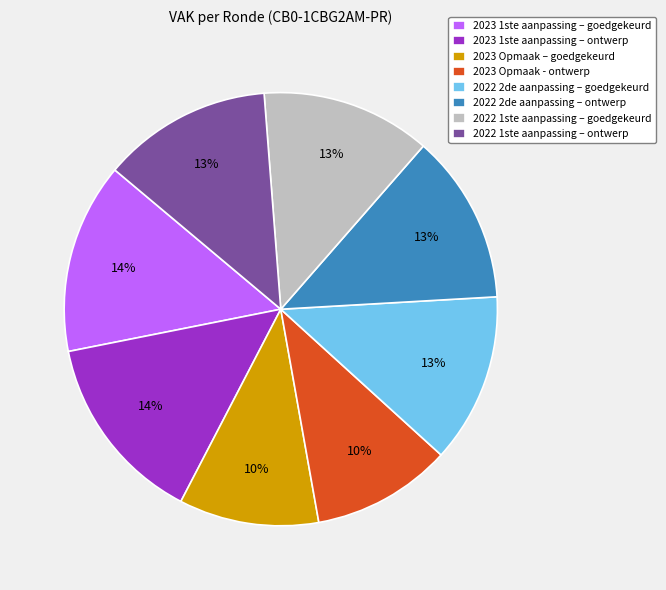

To the nearest percent, what is the combined percentage of 2023 1ste aanpassing – goedgekeurd and 2022 2de aanpassing – goedgekeurd?

27%